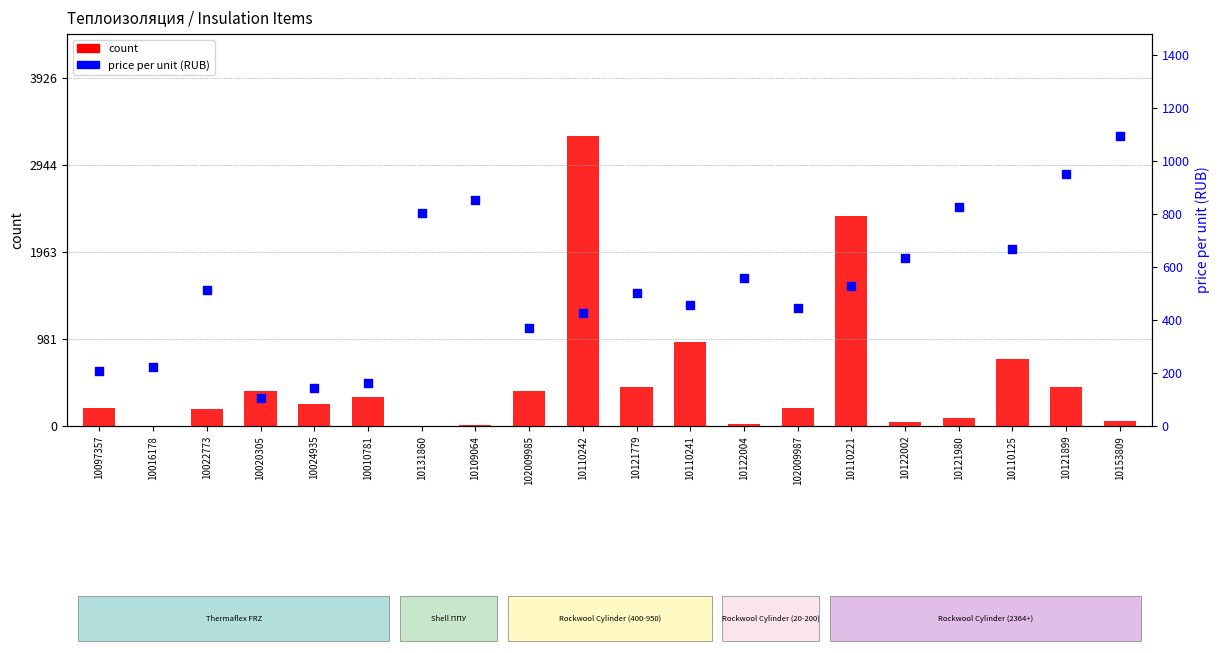

Which series reaches the minimum Y coordinate?

count